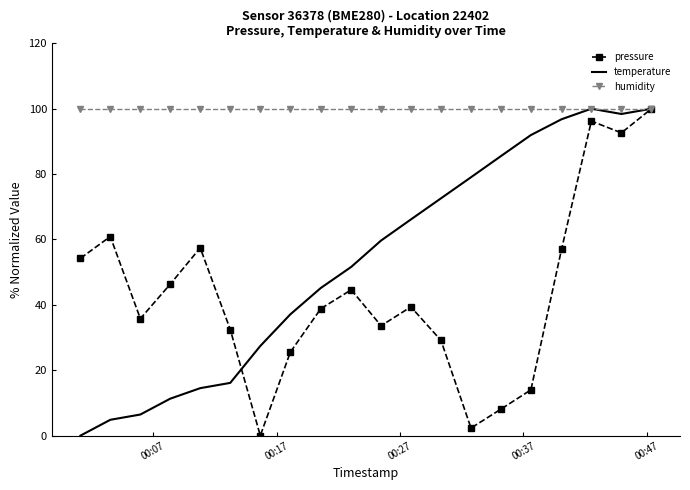

Rank the series by their average value, from highest to lowest.

humidity, temperature, pressure